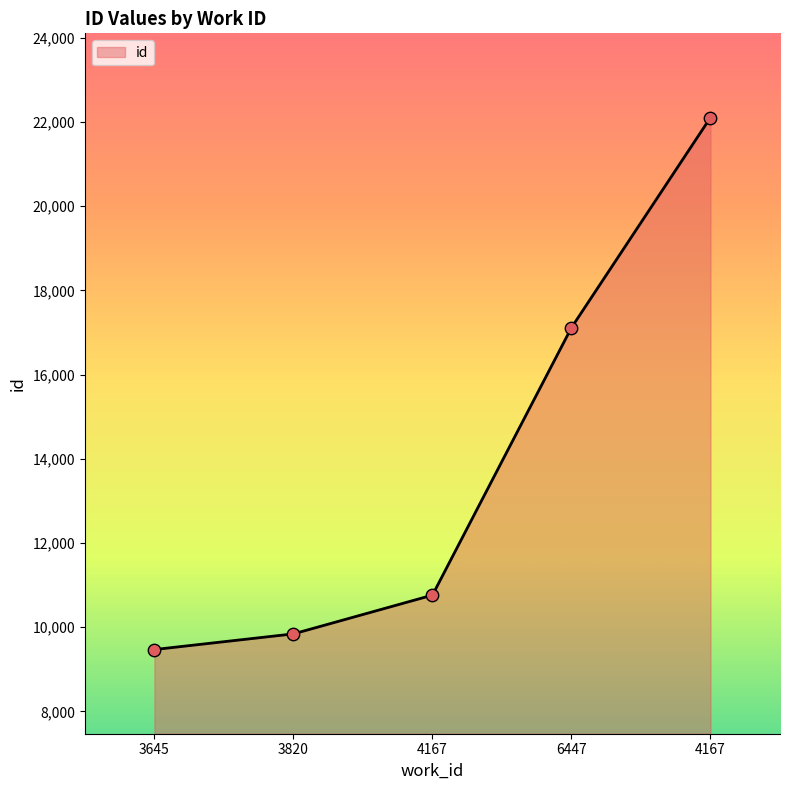

What is the ratio of the value at 4167 to the value at 3820?

1.1